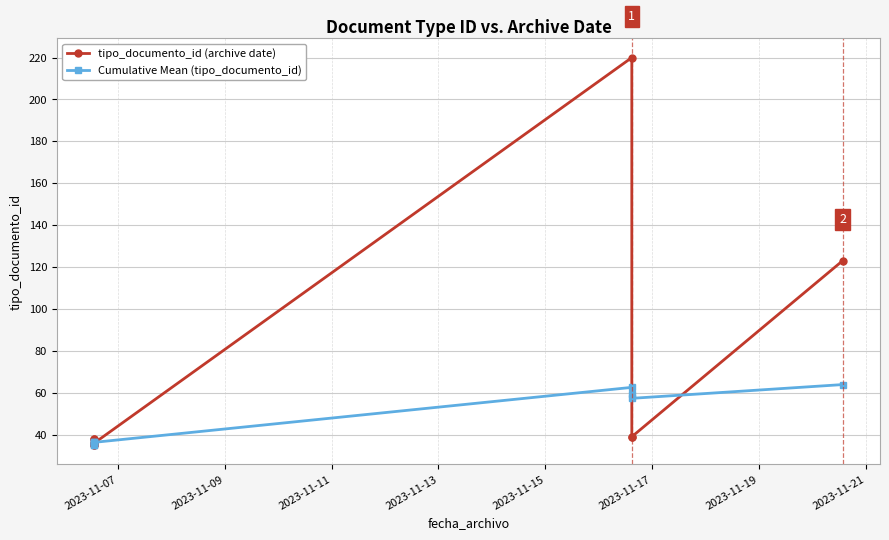

What are all the series names shown in the legend?

tipo_documento_id (archive date), Cumulative Mean (tipo_documento_id)